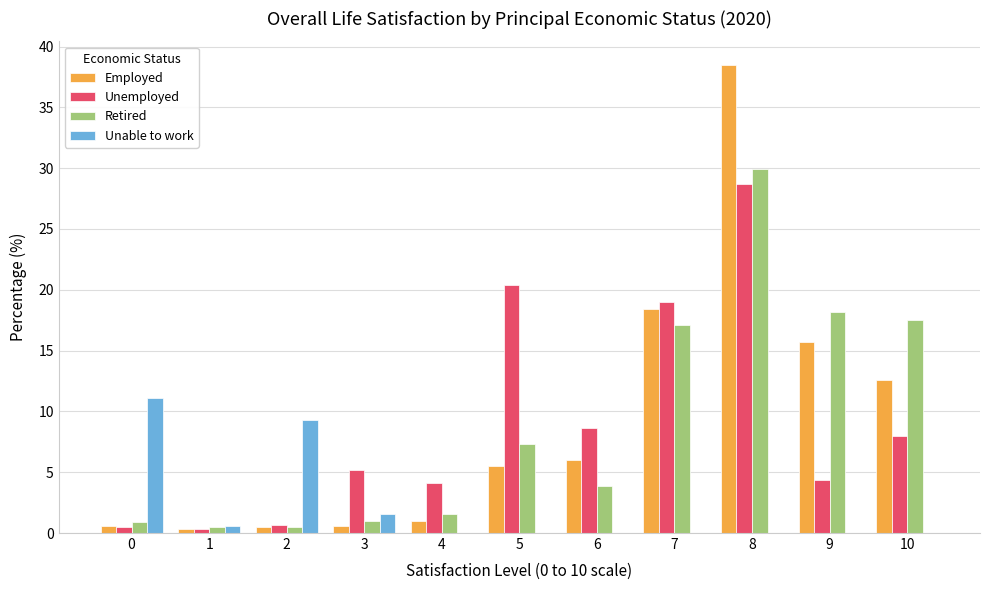

What is the sum of the Retired values at 5 and 2?

7.8